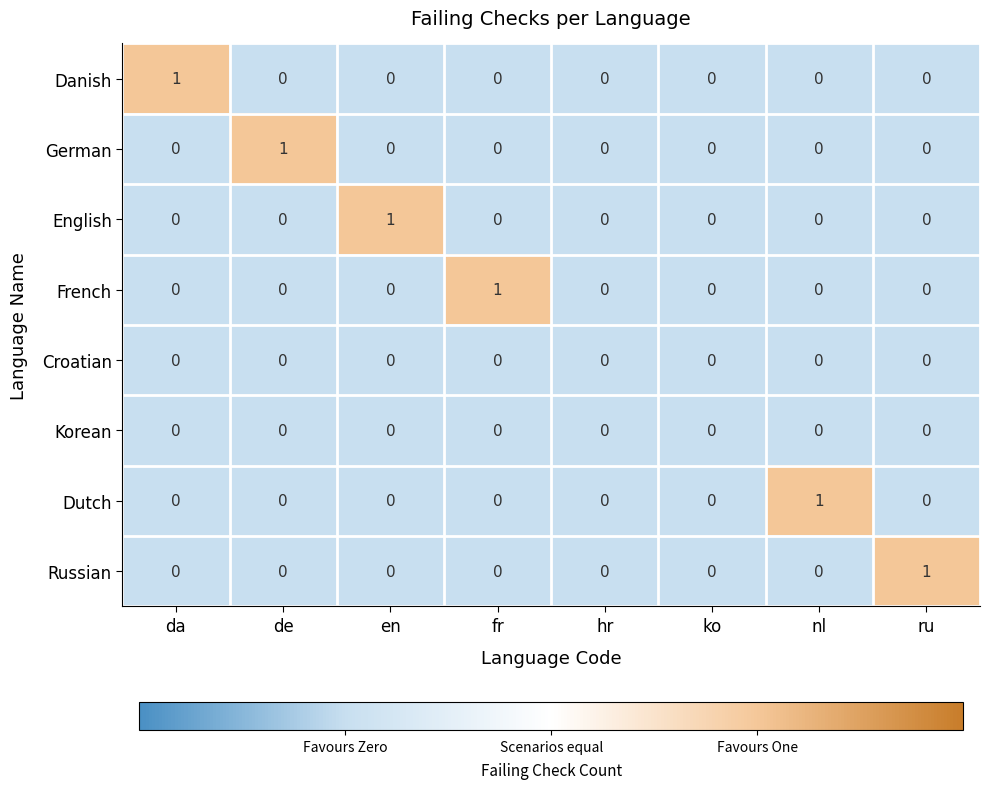

Is the value of Danish at de greater than the value of Russian at ru?

No